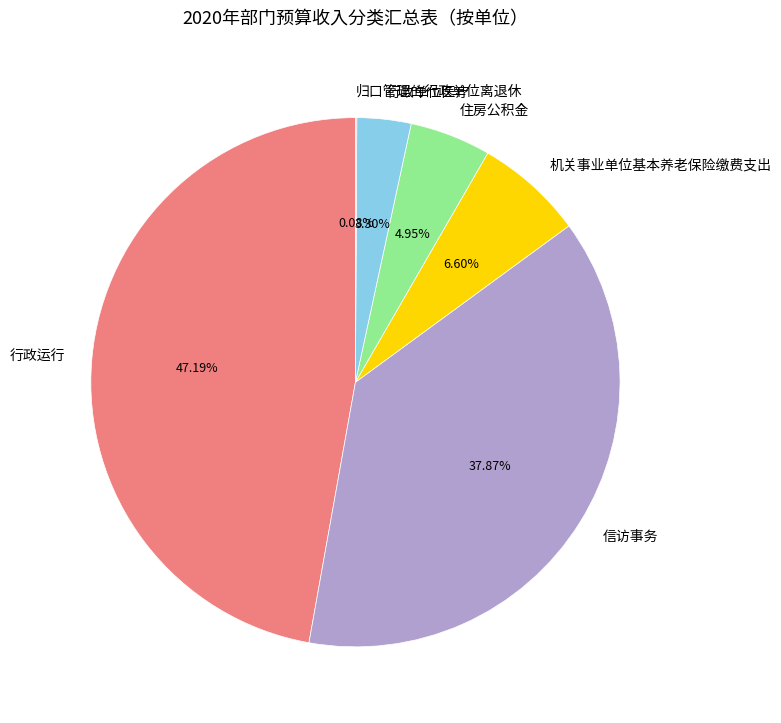

Is it true that 信访事务 is 52% of the pie?

False